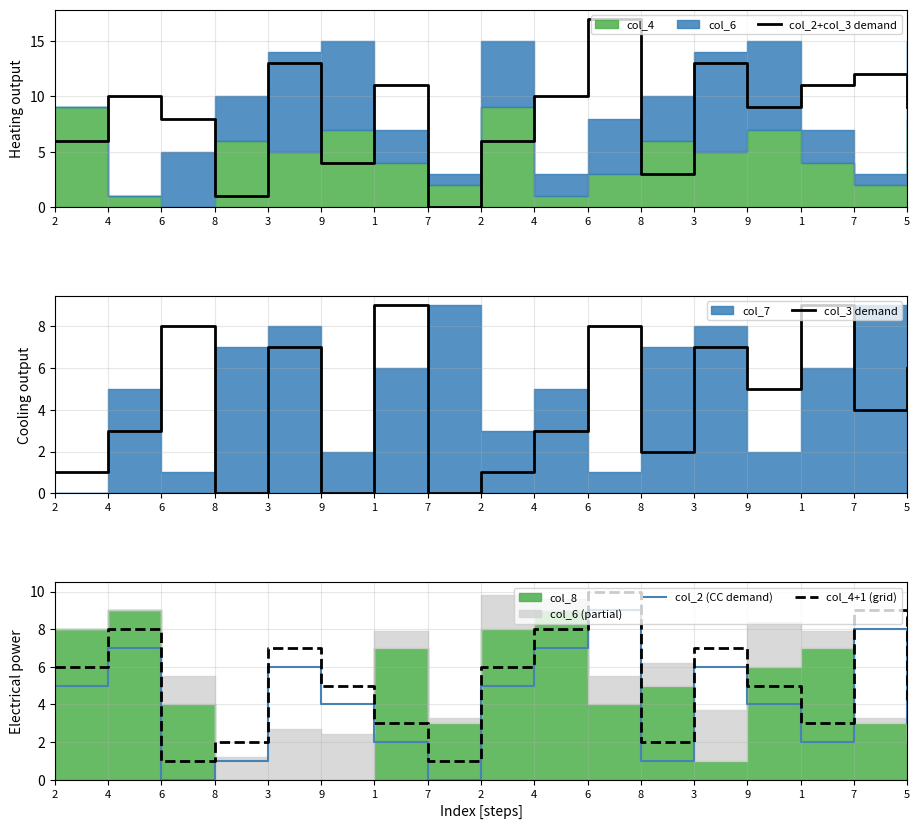

Reading right to left, list all the values displayed in this chart.

col_2+col_3 demand: 5=9	7=12	1=11	9=9	3=13	8=3	6=17	4=10	2=6	7=0	1=11	9=4	3=13	8=1	6=8	4=10	2=6
col_3 demand: 5=6	7=4	1=9	9=5	3=7	8=2	6=8	4=3	2=1	7=0	1=9	9=0	3=7	8=0	6=8	4=3	2=1
col_2 (CC demand): 5=3	7=8	1=2	9=4	3=6	8=1	6=9	4=7	2=5	7=0	1=2	9=4	3=6	8=1	6=0	4=7	2=5
col_4+1 (grid): 5=4	7=9	1=3	9=5	3=7	8=2	6=10	4=8	2=6	7=1	1=3	9=5	3=7	8=2	6=1	4=8	2=6